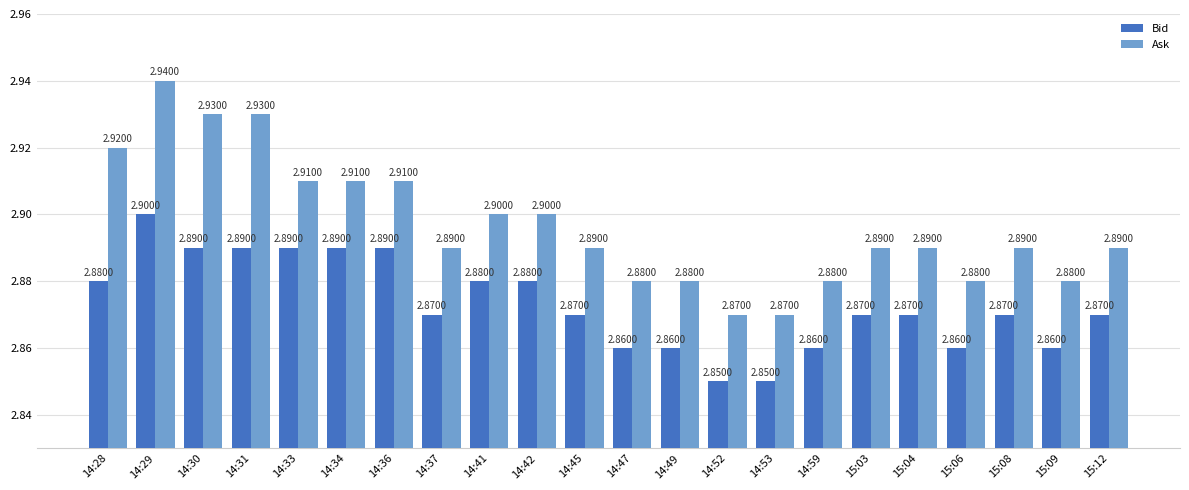

What is the label of the 19th bar from the left?

15:06